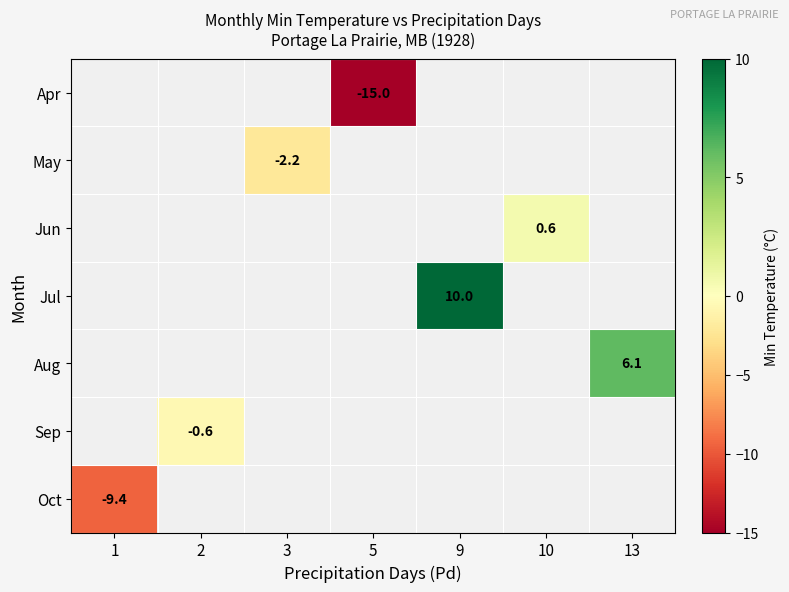

The Jul series shows 4.3 at 9. True or false?

False